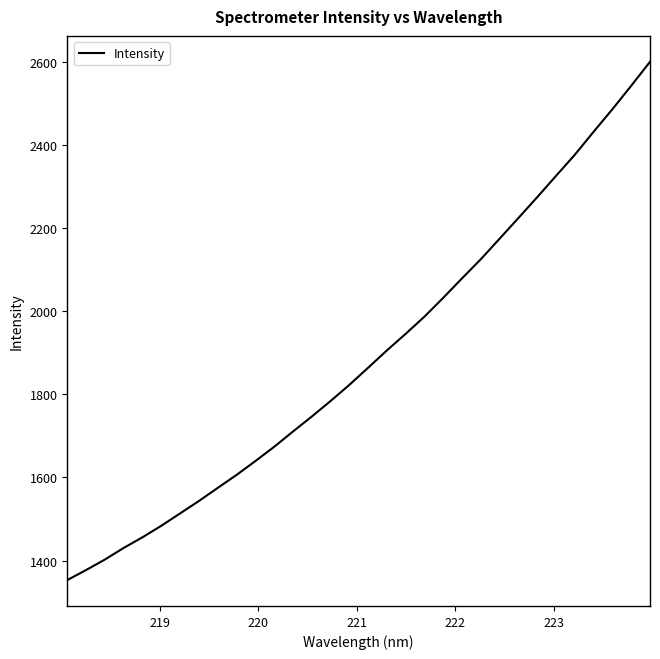

What is the average value?

1890.7